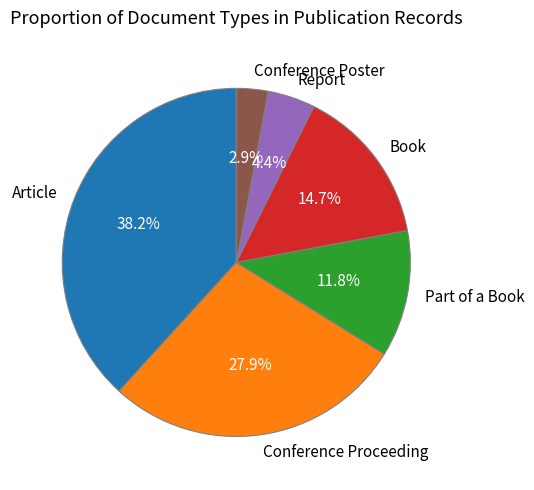

To the nearest percent, what is the difference between the Article and Conference Poster slice percentages?

35%